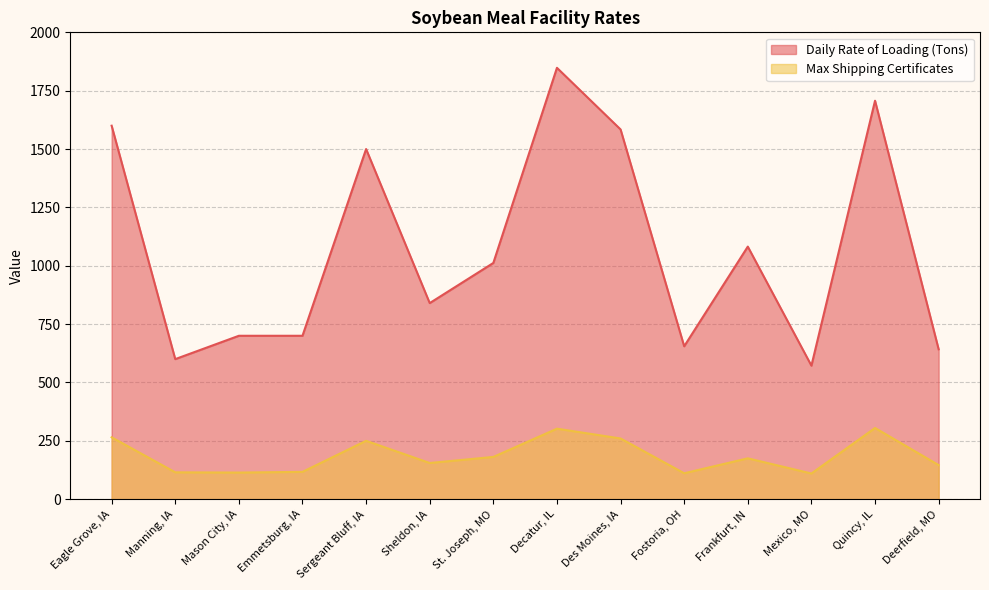

At which category does Max Shipping Certificates reach its first local valley?

Mason City, IA